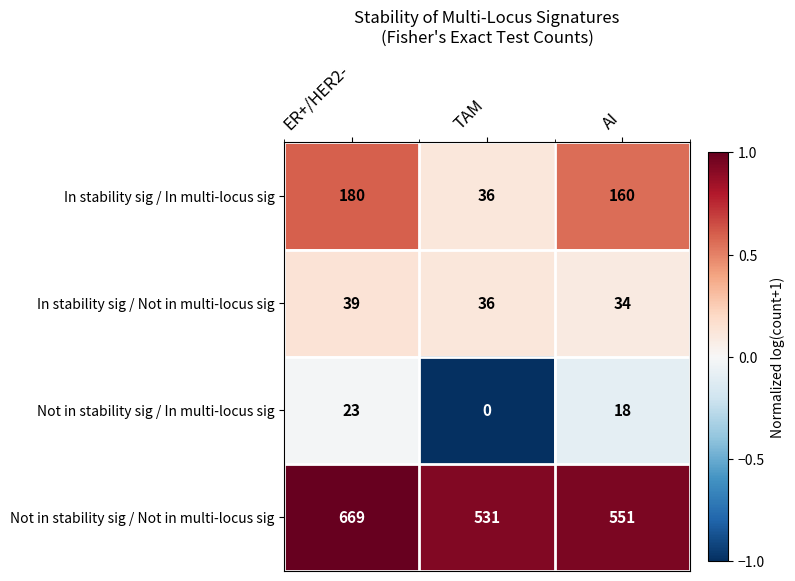

What is the sum of all In stability sig / Not in multi-locus sig values?

109